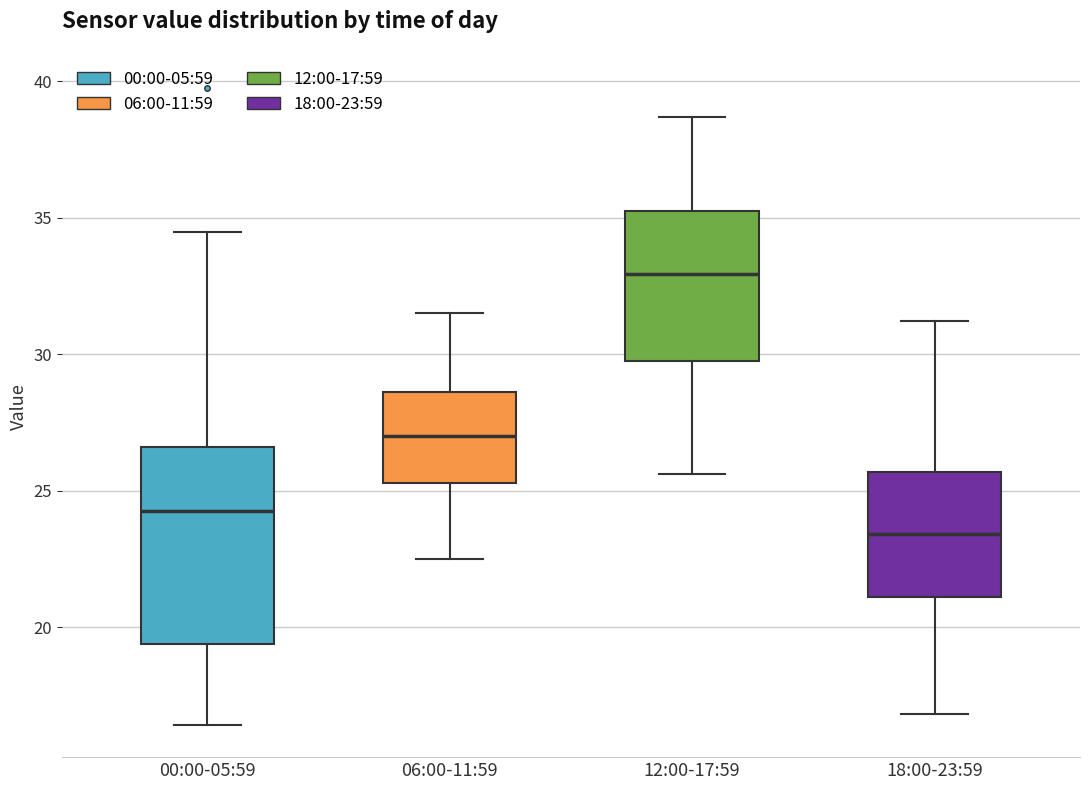

Where does the median line of the box for 06:00-11:59 sit on the y-axis? The values are not printed on the chart, so give them approximately, as read against the axis.

27.0